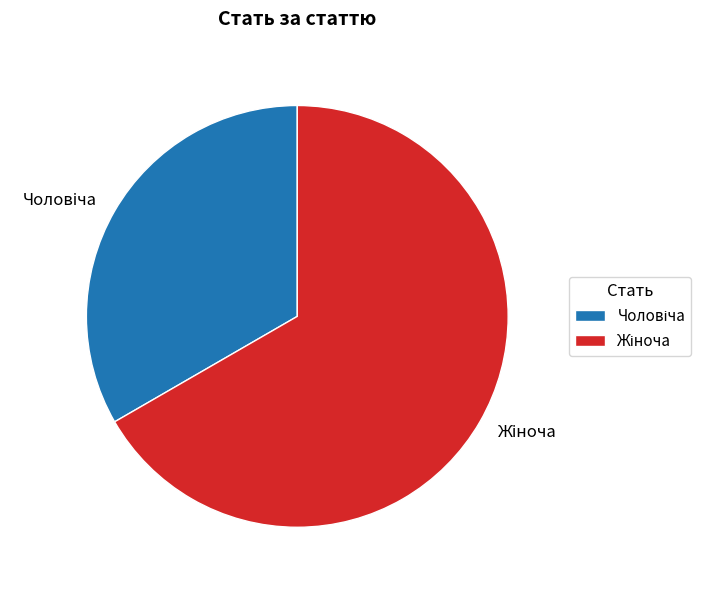

Is there any slice that represents more than half of the pie?

Yes